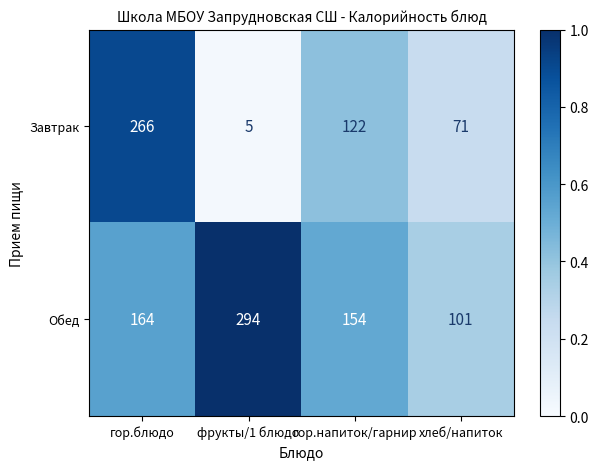

Which series has the largest range (max minus min)?

Завтрак